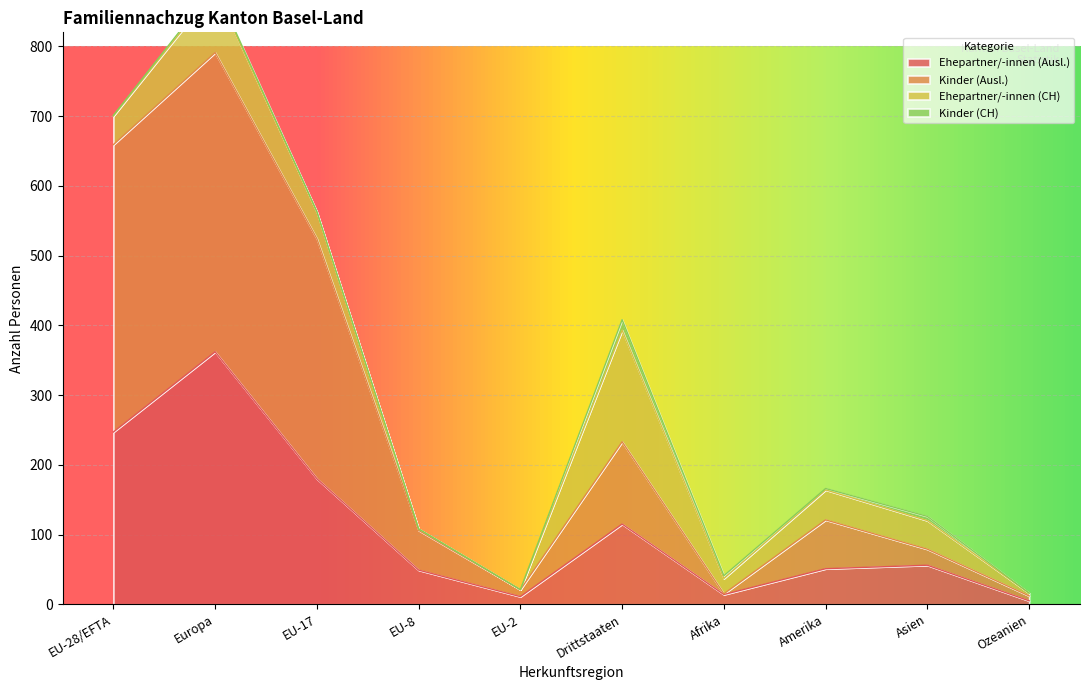

What is the value of the Kinder (Ausl.) point at the 1st from the left?

659